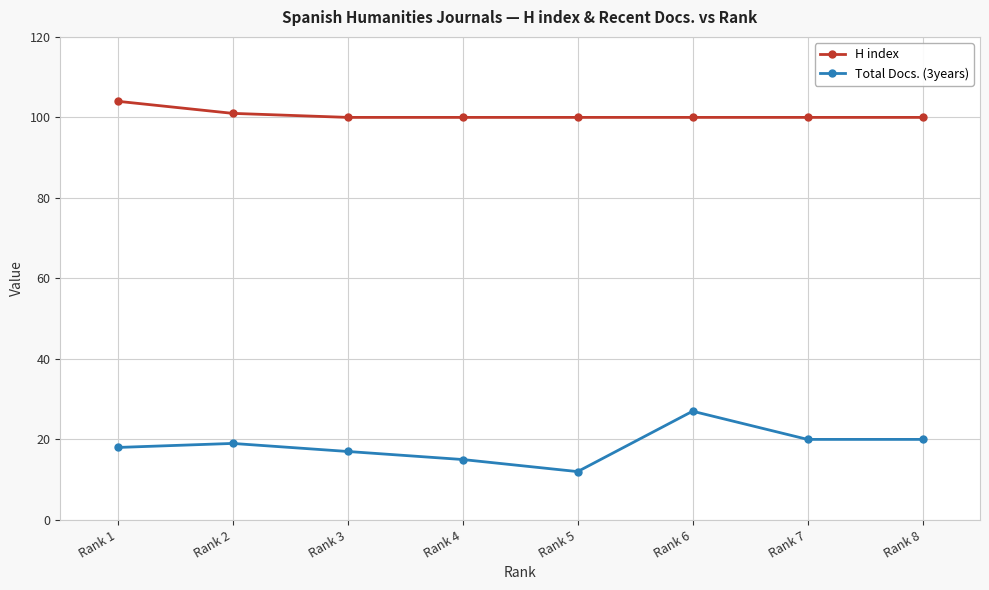

True or false: H index and Total Docs. (3years) intersect in this chart.

False